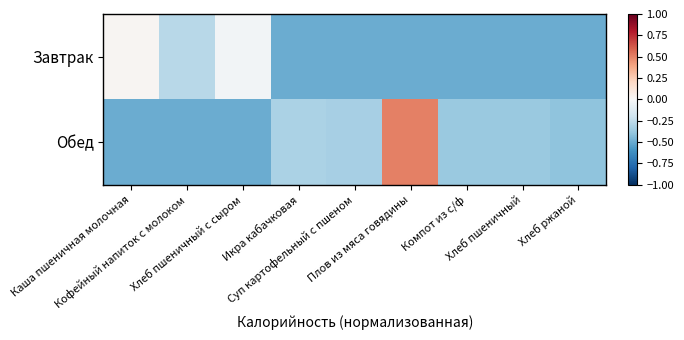

What is the difference between the highest and lowest values at Суп картофельный с пшеном?

0.2